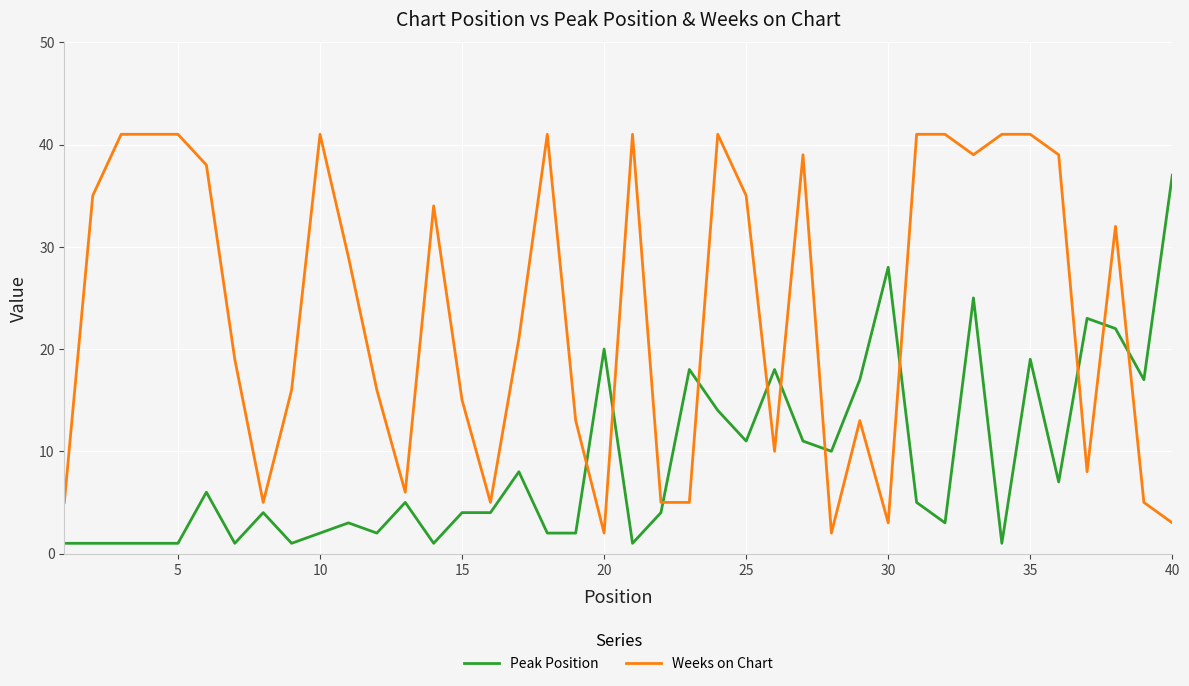

Rank the series by their maximum value, from highest to lowest.

Weeks on Chart, Peak Position